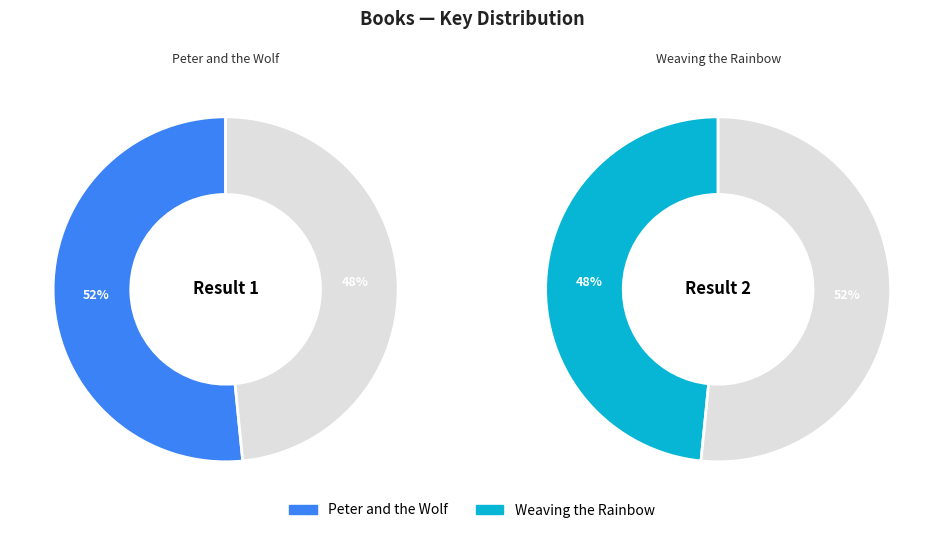

Count the number of slices in the pie.

2